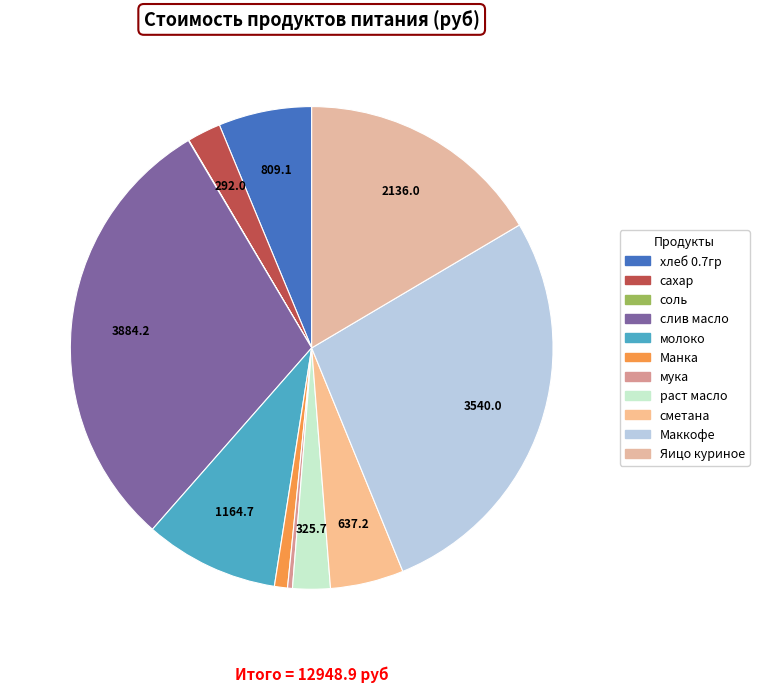

Which has a higher value, слив масло or молоко?

слив масло